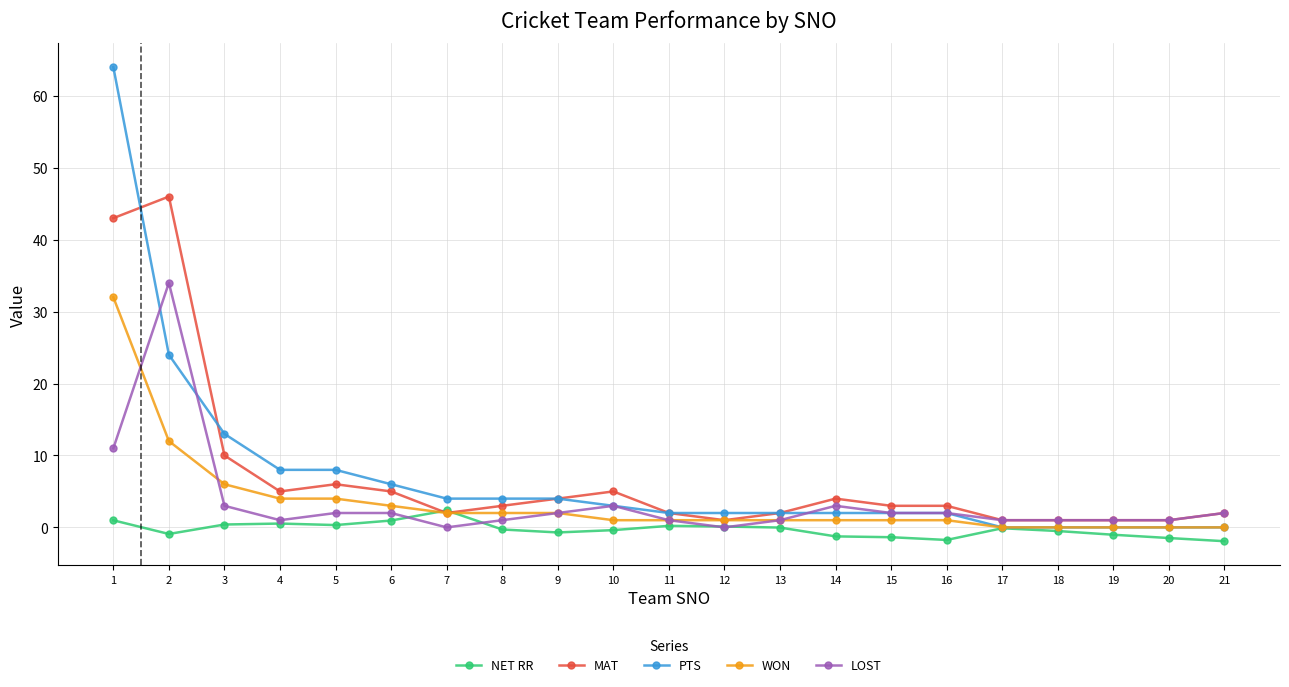

The value of WON at 19 is -20.0. True or false?

False